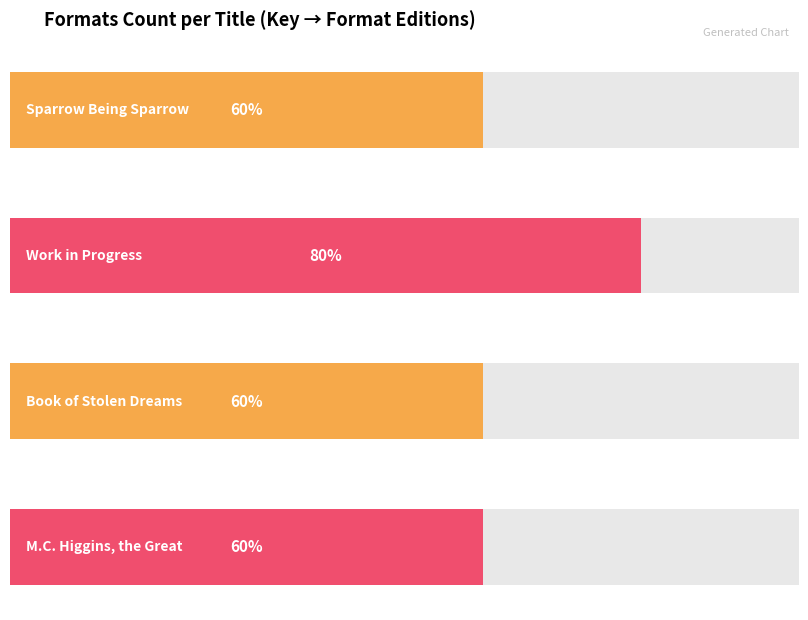

The value at Book of Stolen Dreams is 1. True or false?

False